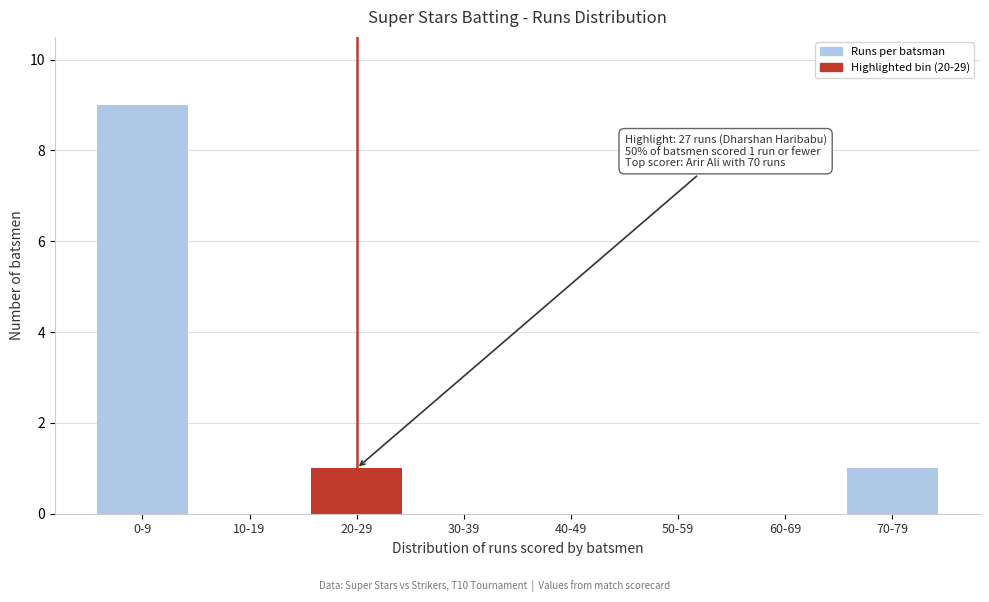

Reading left to right, extract all data points from this chart.

0-9=9	10-19=0	20-29=1	30-39=0	40-49=0	50-59=0	60-69=0	70-79=1